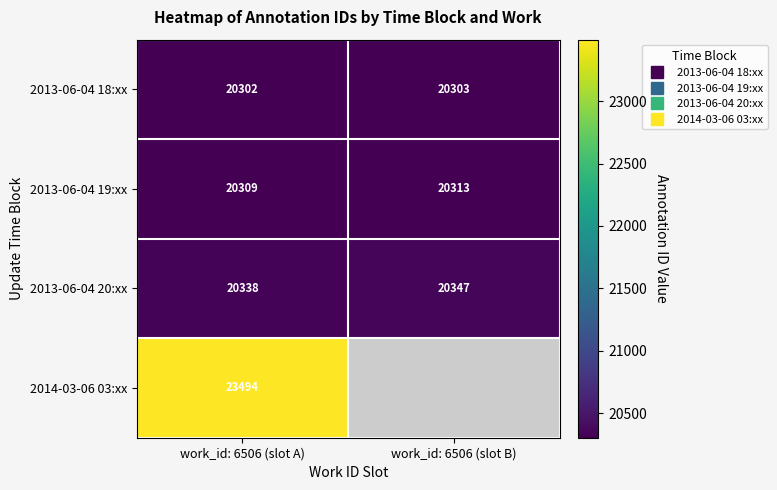

At which category does the chart reach its peak across all series?

work_id: 6506 (slot A)